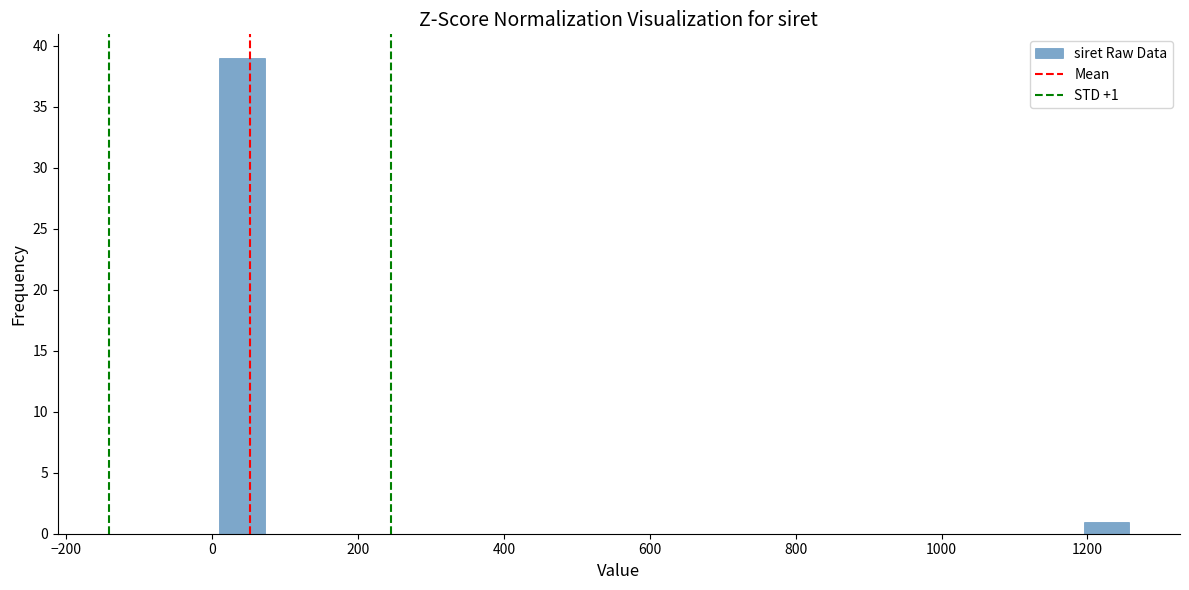

Read against the x-axis, roughly where is the centre of the tallest bar?

40